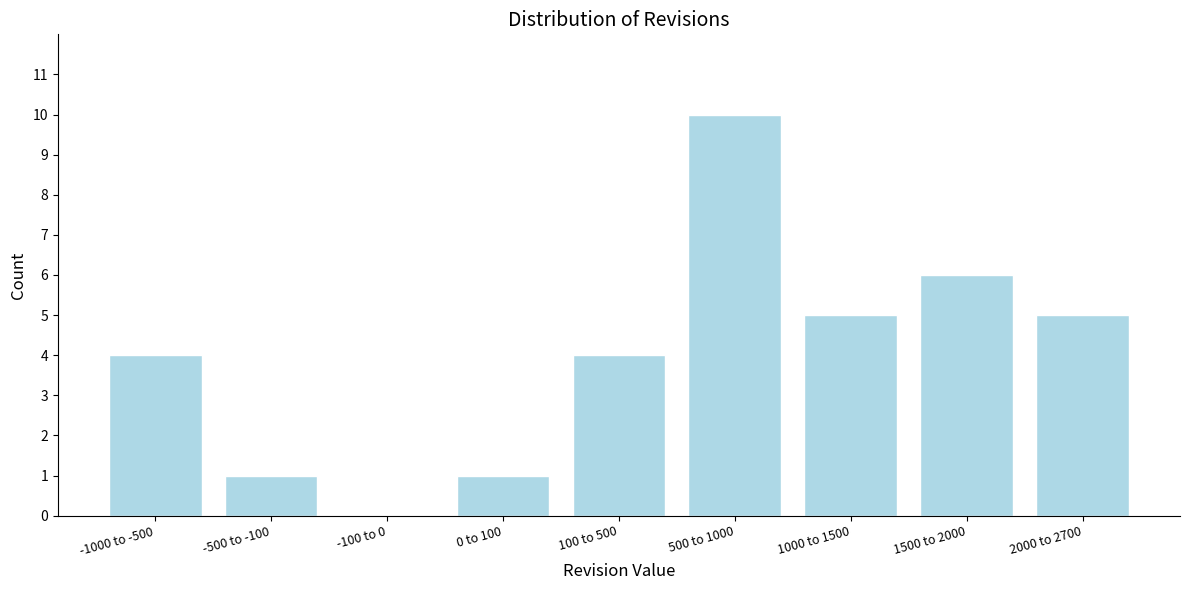

Reading left to right, transcribe all the data shown in this chart.

-1000 to -500=4	-500 to -100=1	-100 to 0=0	0 to 100=1	100 to 500=4	500 to 1000=10	1000 to 1500=5	1500 to 2000=6	2000 to 2700=5